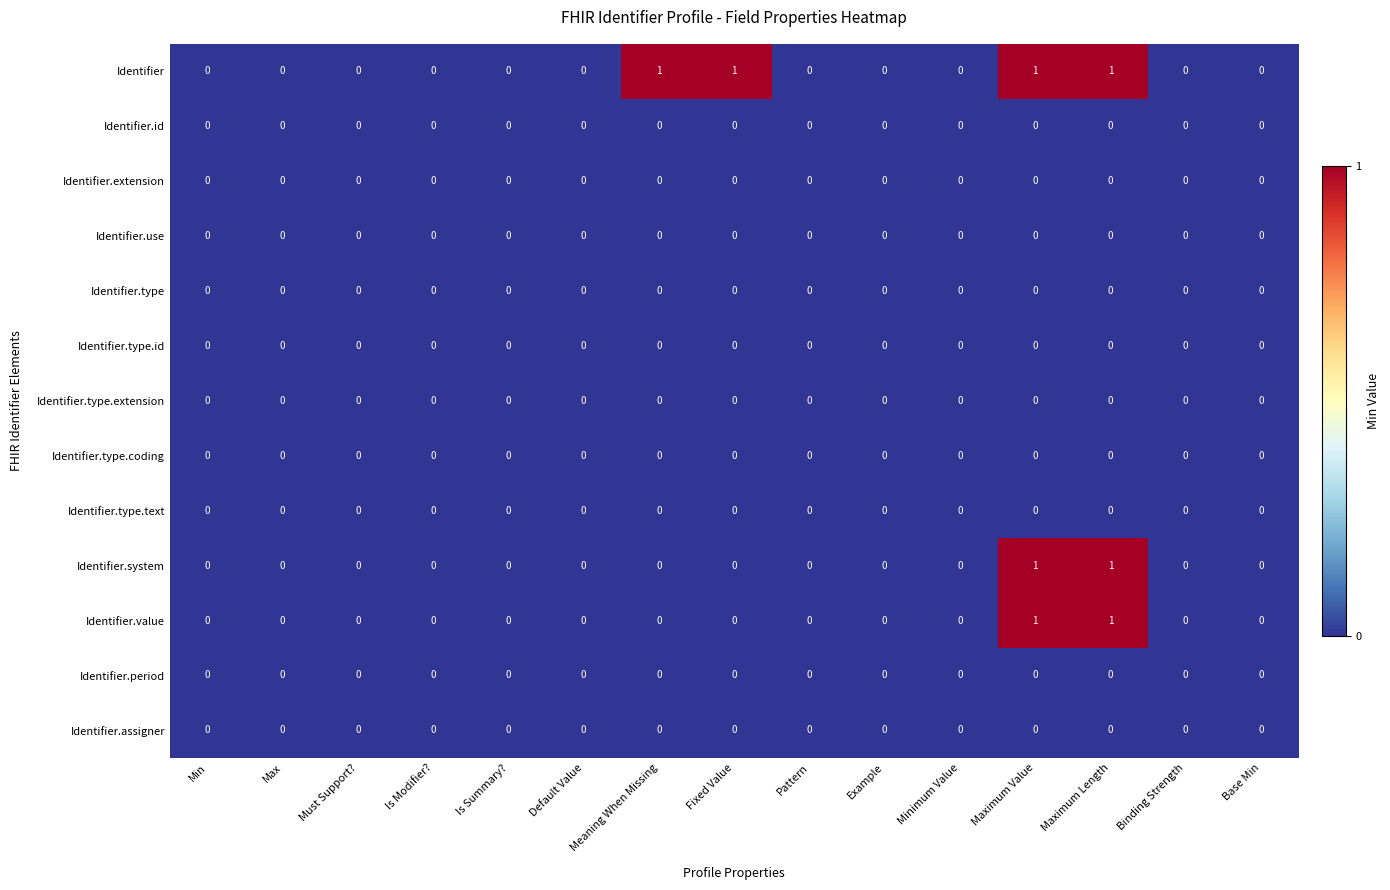

Is it true that Identifier.system equals 0 at Is Modifier??

True